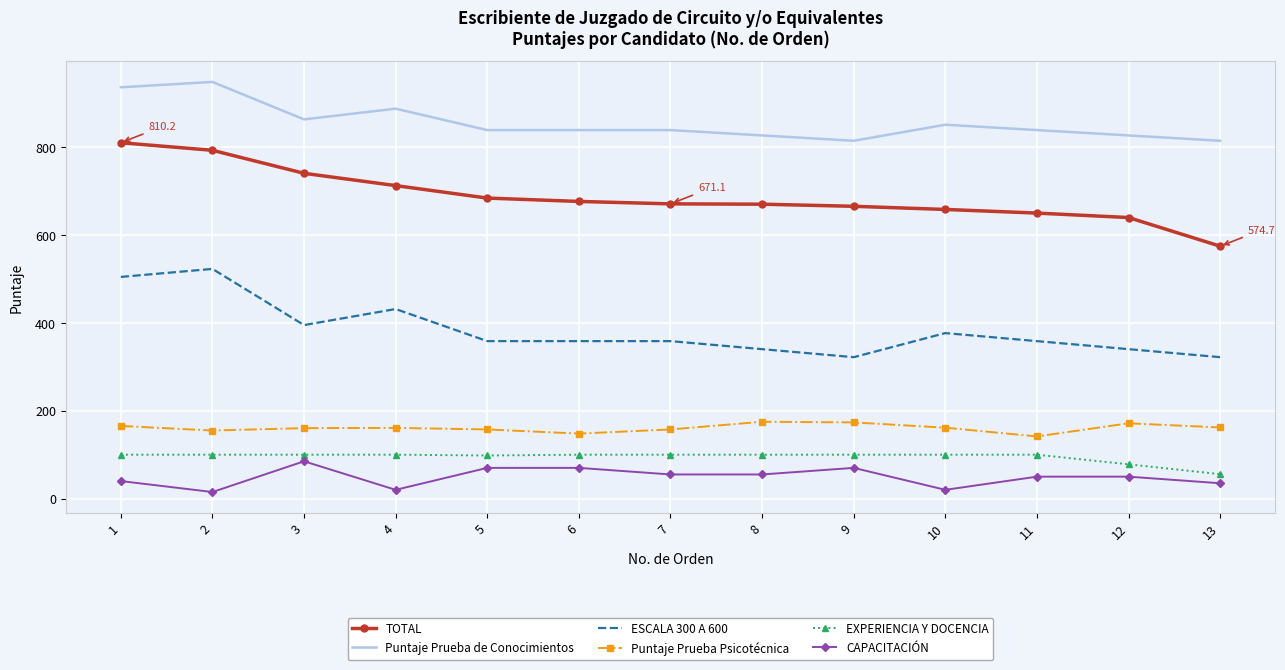

What is the highest value of the EXPERIENCIA Y DOCENCIA series?

100.0